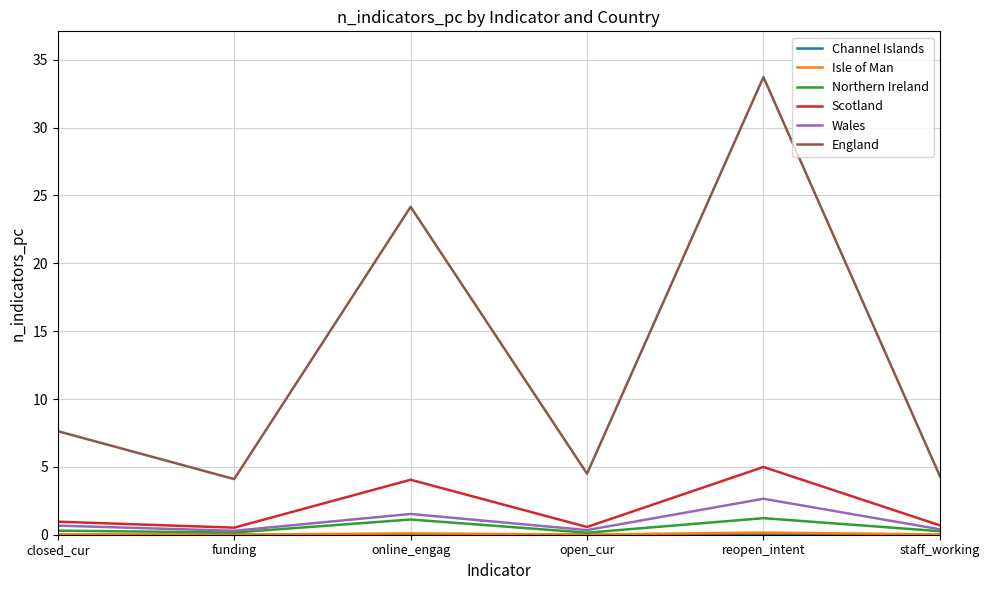

True or false: England and Scotland cross at least once.

False